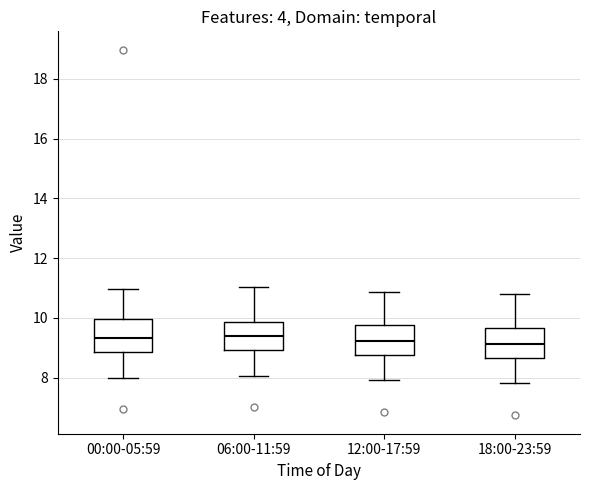

Reading left to right, transcribe this box plot: for each box, give where its median line is, the range the box spans, and where its two whiskers end, as read against the y-axis. The values are not printed on the chart, so give them approximately, as read against the axis.

00:00-05:59: median 9.4, box 8.8 to 10.0, whiskers 8.0 to 11.0
06:00-11:59: median 9.4, box 9.0 to 9.8, whiskers 8.0 to 11.0
12:00-17:59: median 9.2, box 8.8 to 9.8, whiskers 8.0 to 10.8
18:00-23:59: median 9.2, box 8.6 to 9.6, whiskers 7.8 to 10.8